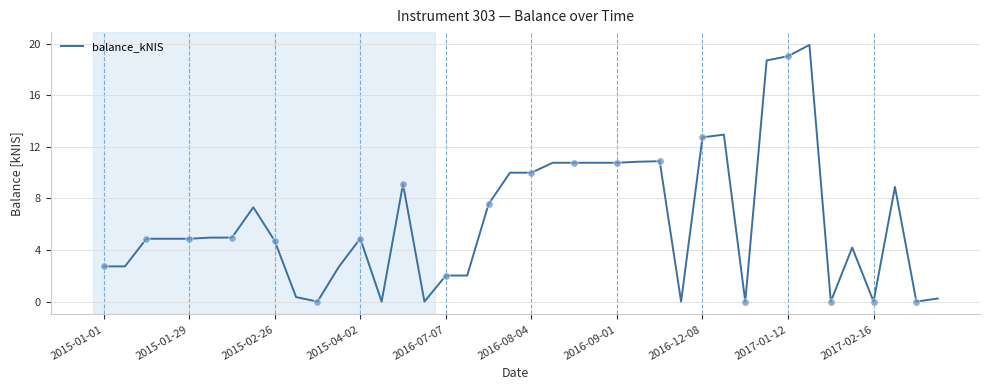

What is the difference between the maximum and minimum values?

19.9